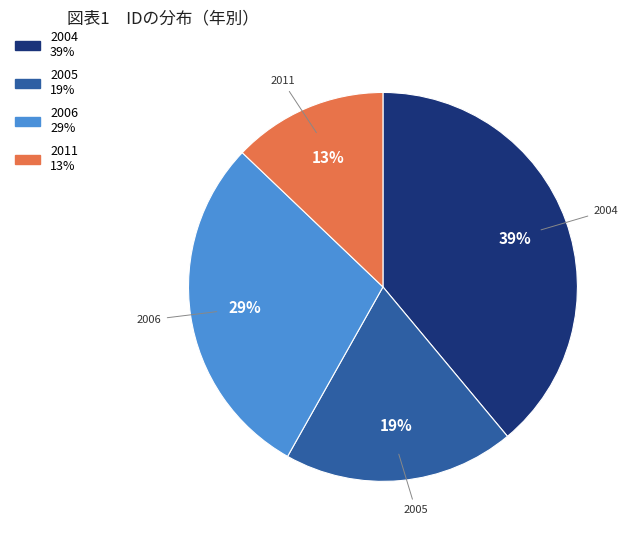

To the nearest percent, what is the average slice percentage?

25%